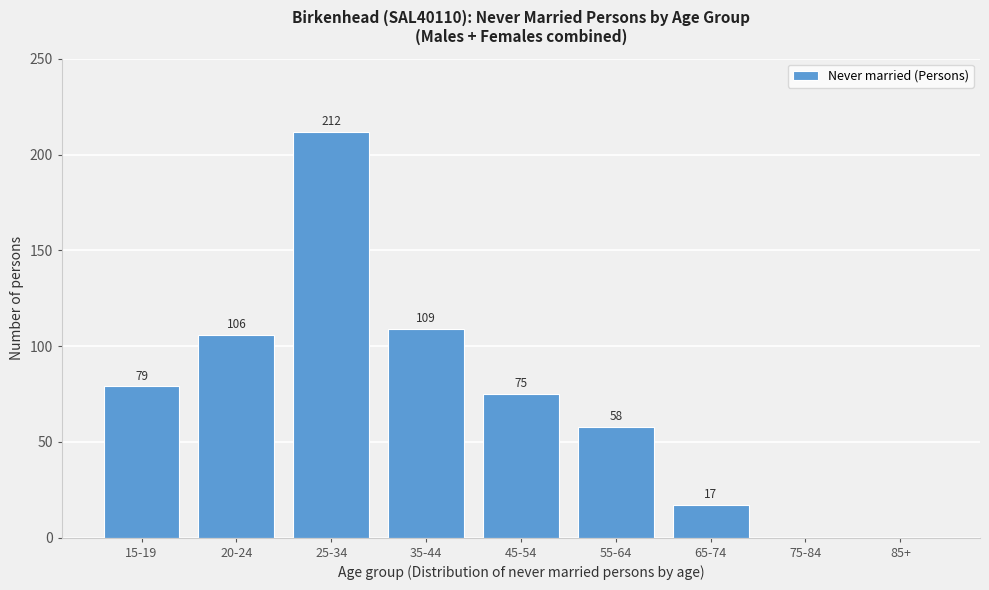

Reading left to right, list all the values displayed in this chart.

15-19=79	20-24=106	25-34=212	35-44=109	45-54=75	55-64=58	65-74=17	75-84=0	85+=0